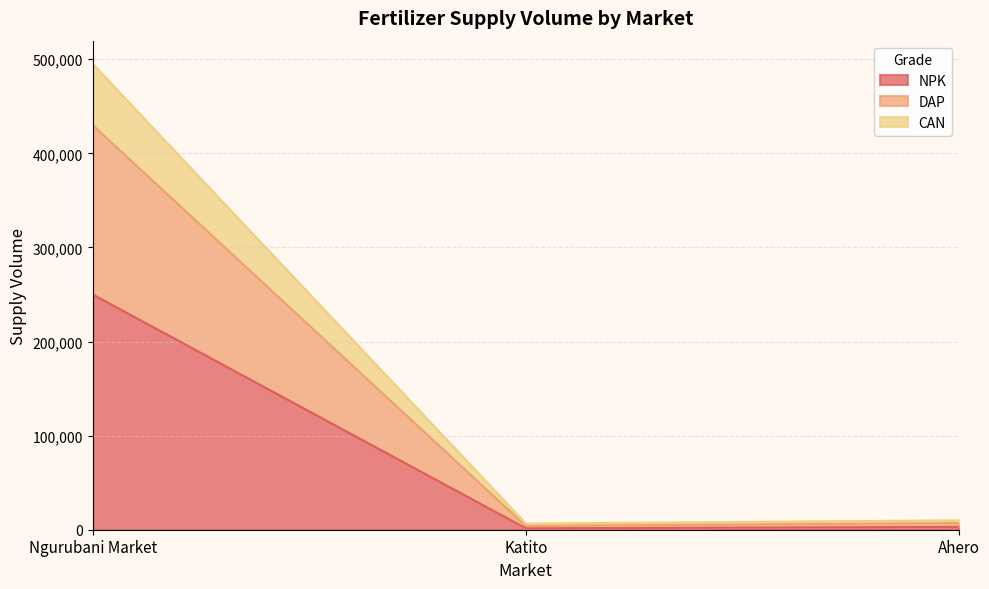

Rank the series at Ahero from lowest to highest value.

NPK, CAN, DAP